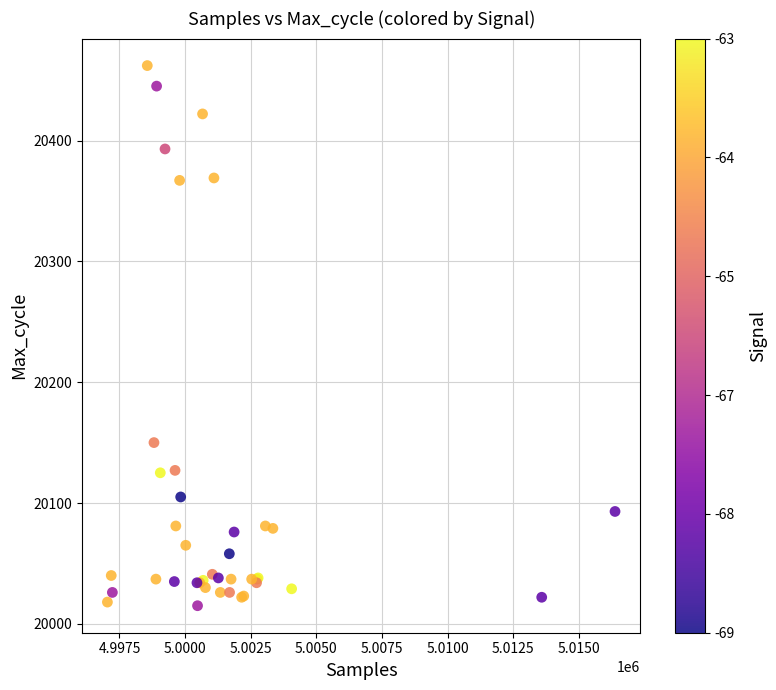

What Y value in the scatter plot is closest to 20238?

20150